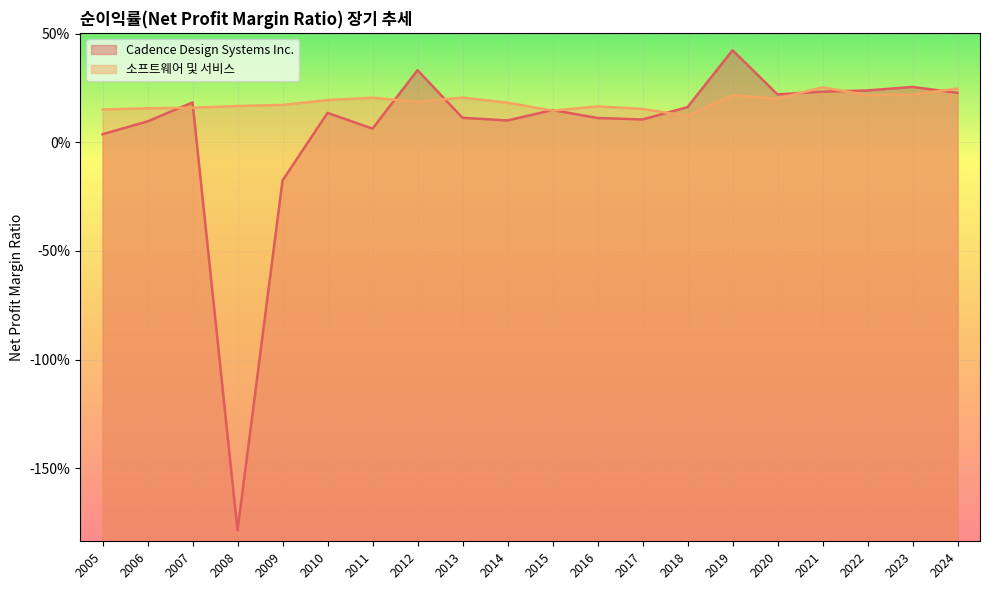

Where do 소프트웨어 및 서비스 and Cadence Design Systems Inc. first cross each other?

2006 and 2007